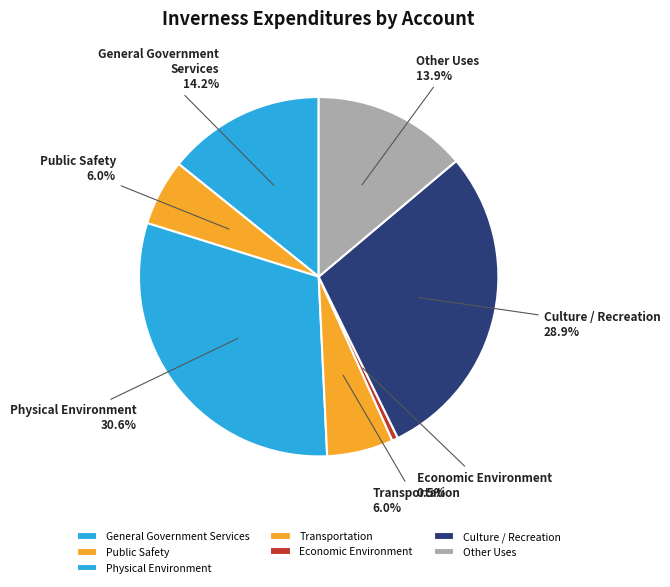

Is it true that Culture / Recreation is 15% of the pie?

False